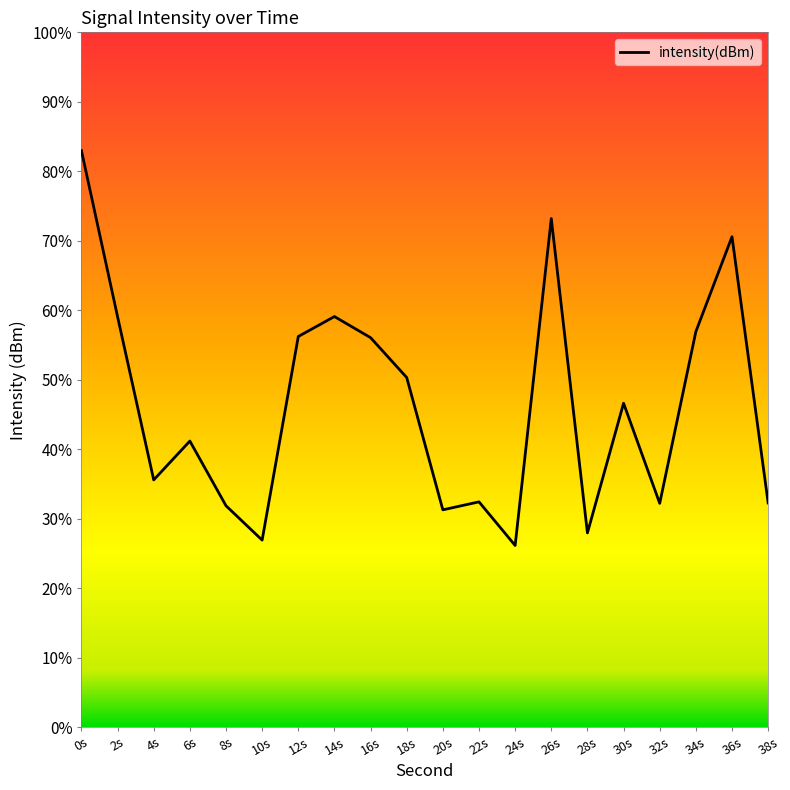

What is the label of the 2nd point from the left?

2s